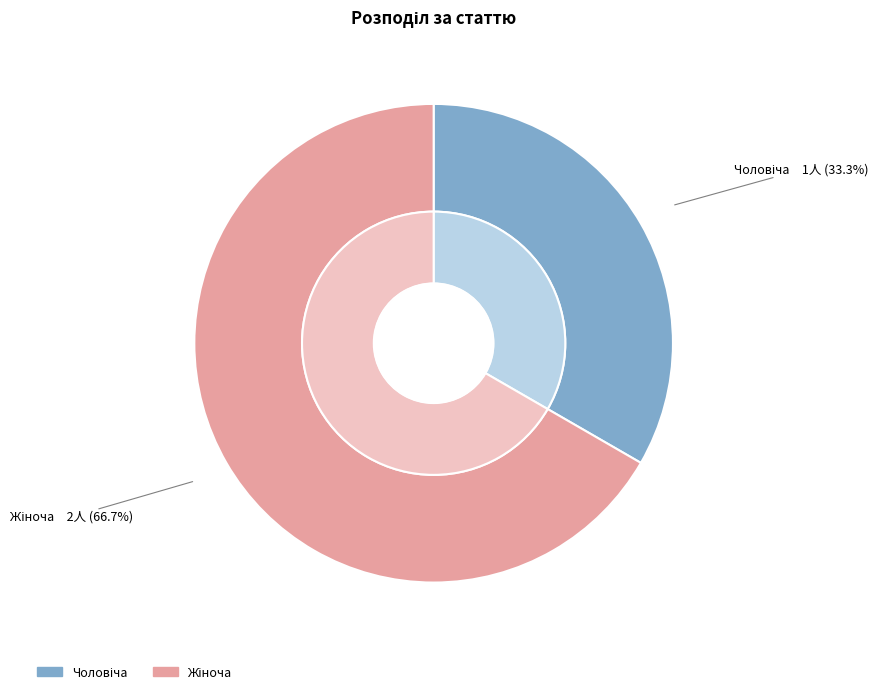

What percentage is the Чоловіча slice, to the nearest percent?

33%